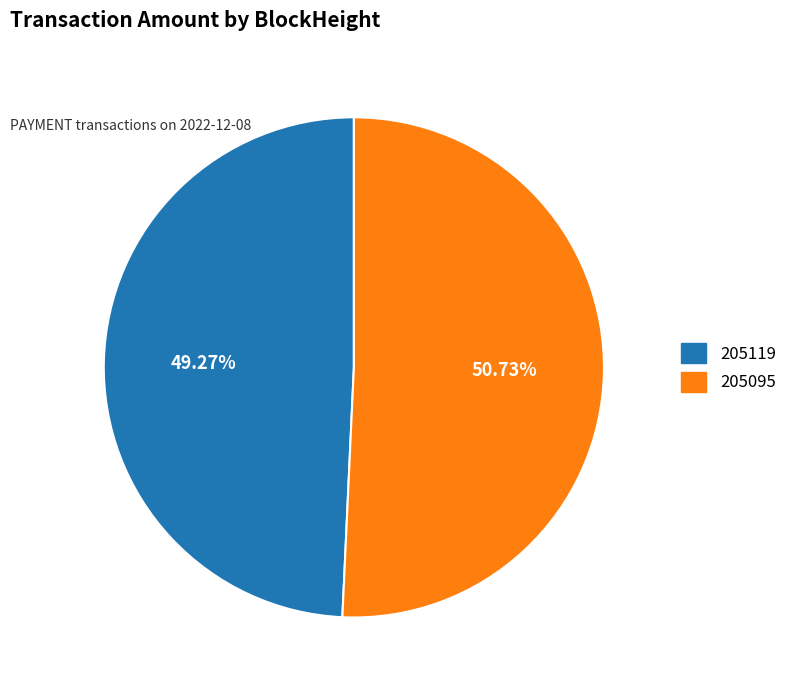

Combined, do 205119 and 205095 account for over 50%?

Yes